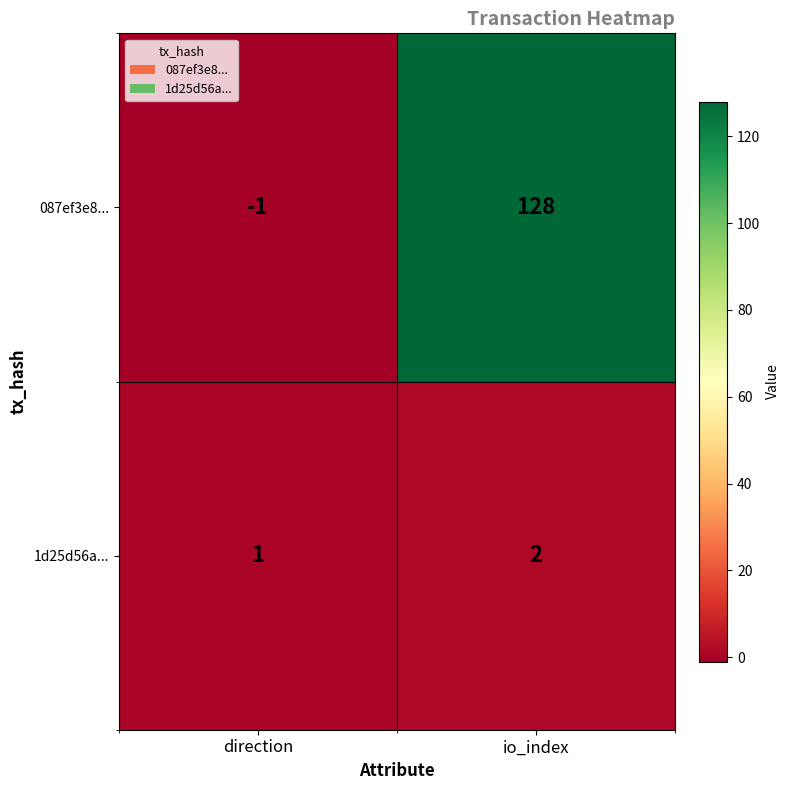

The value of 1d25d56a... at direction is 0. True or false?

False